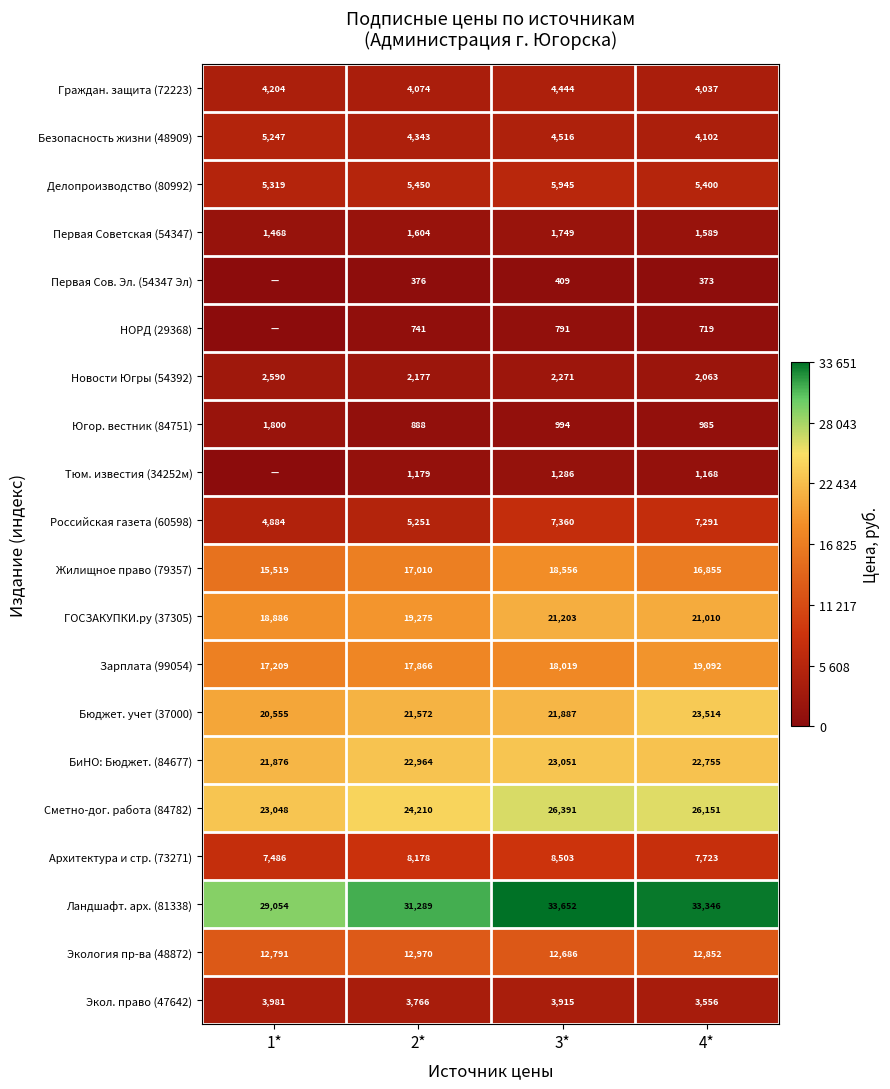

True or false: ГОСЗАКУПКИ.ру (37305) has a value of 18886 at 1*.

True